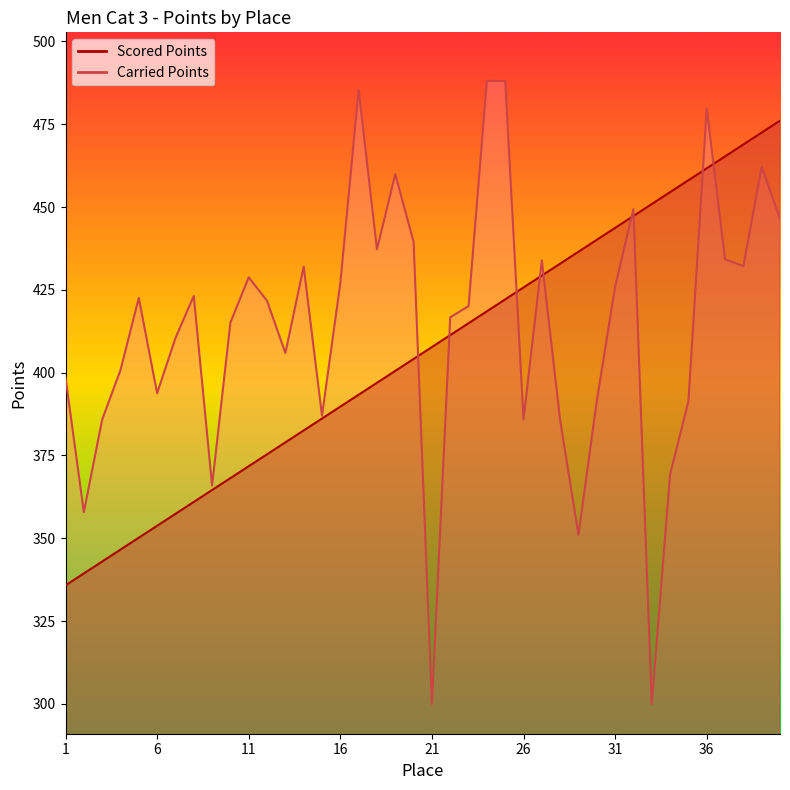

Rank the series by their average value, from highest to lowest.

Carried Points, Scored Points